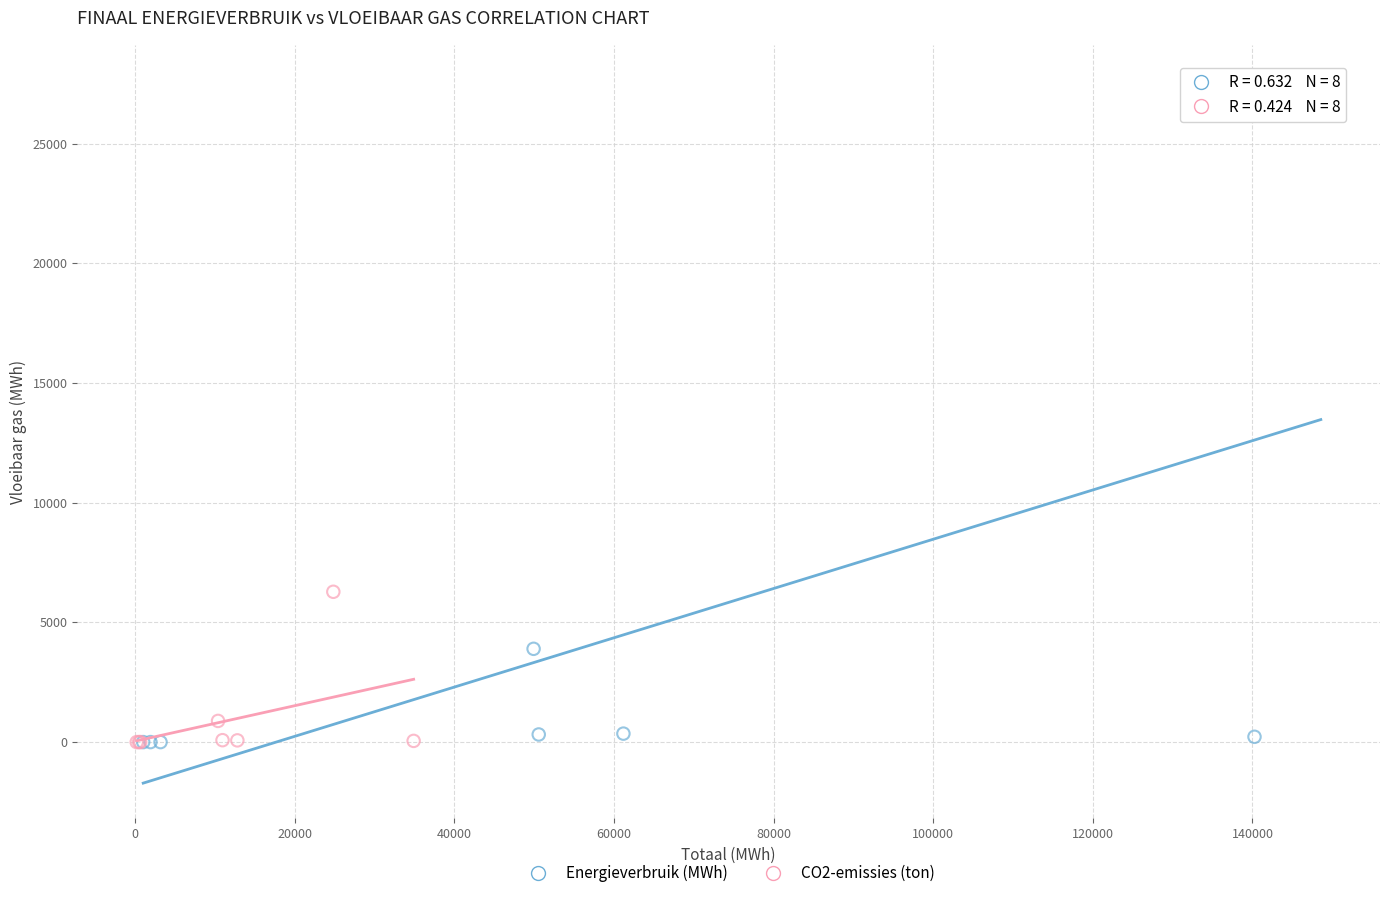

Which series has the largest Y range (max minus min)?

Energieverbruik (MWh)